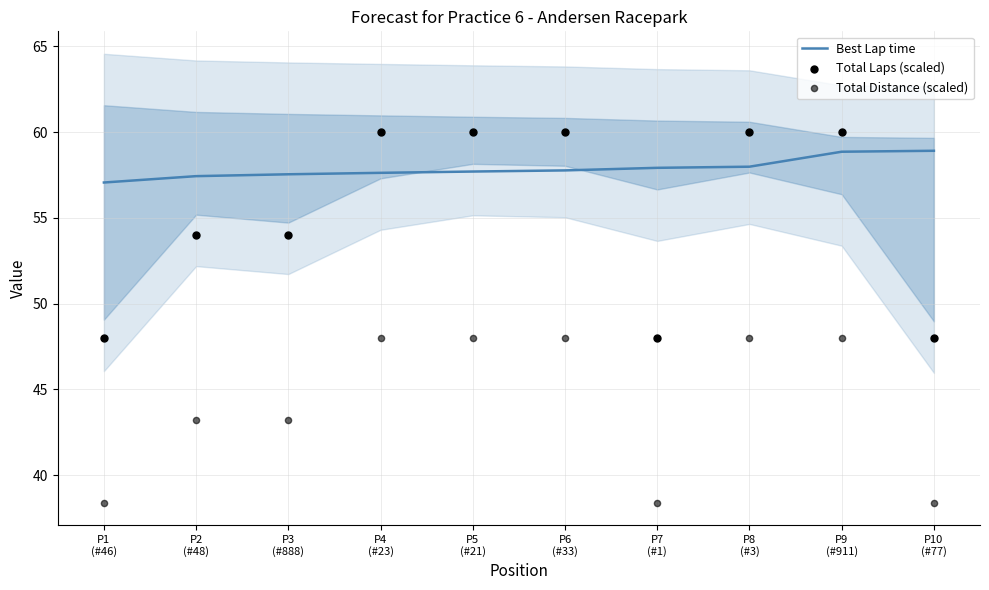

Which series reaches the minimum Y coordinate?

Total Distance (scaled)